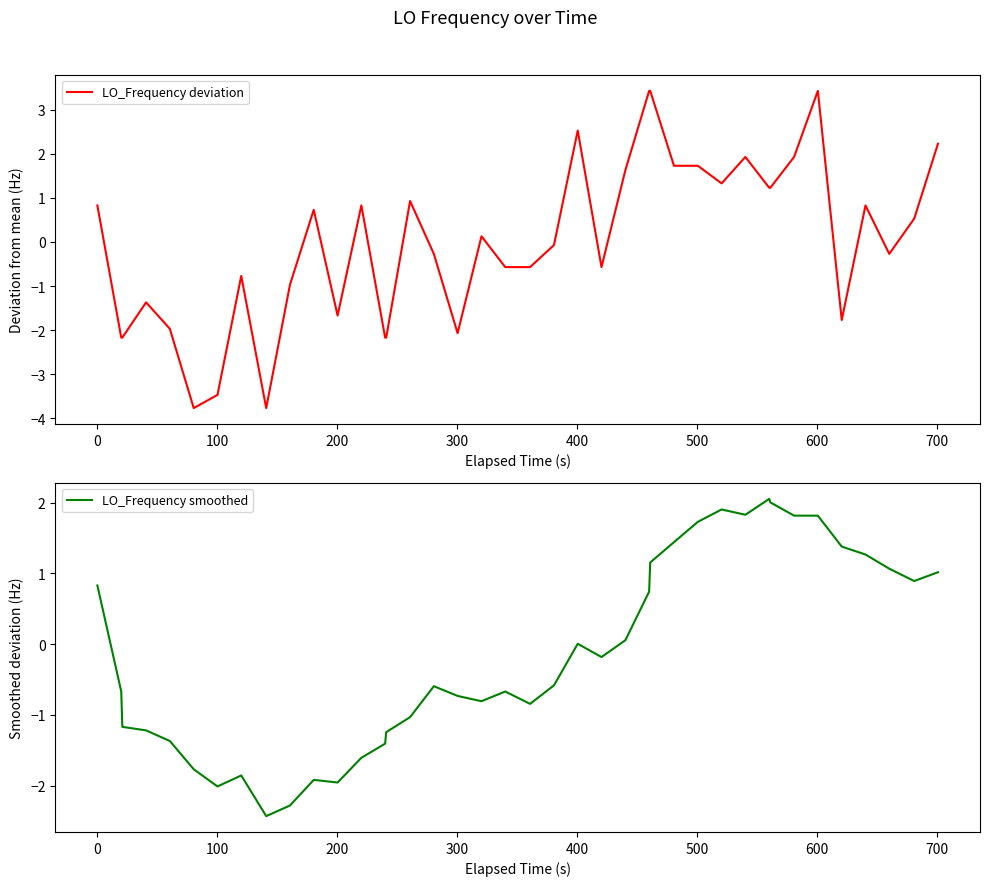

Is this an area chart (filled region under the line)?

No